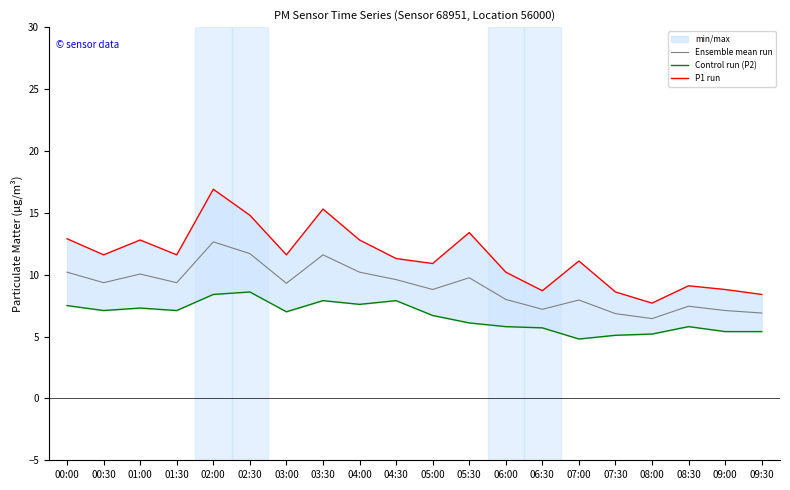

Where is the first local minimum for Ensemble mean run?

00:30